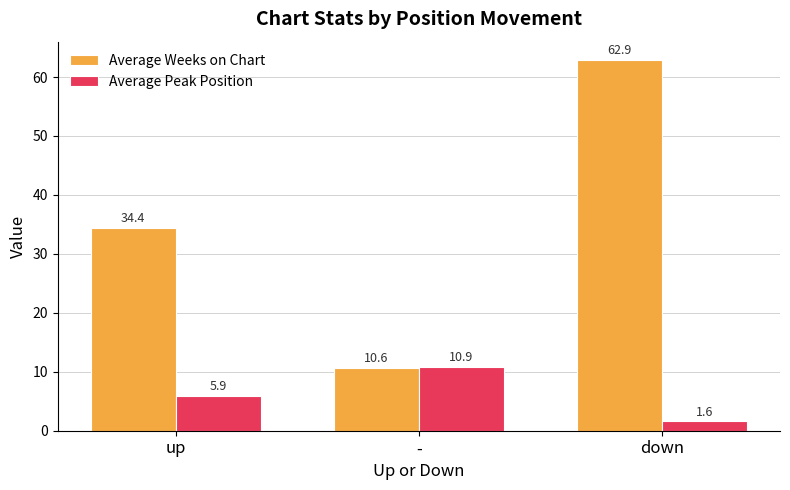

Is it true that Average Weeks on Chart equals 34.4 at up?

True